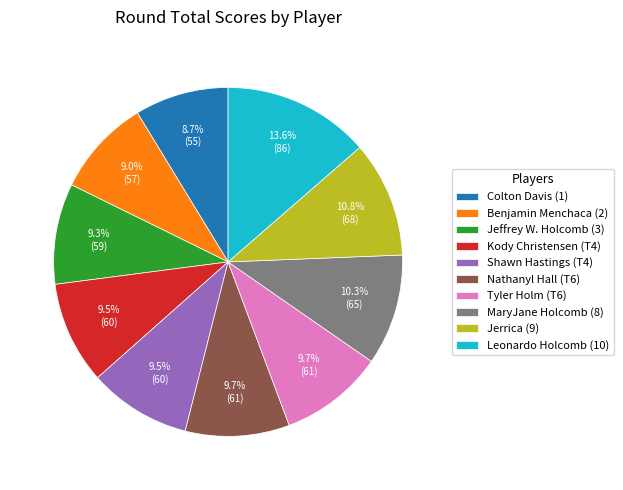

Approximately how many times larger is the value at Nathanyl Hall (T6) compared to Jerrica (9)?

0.9